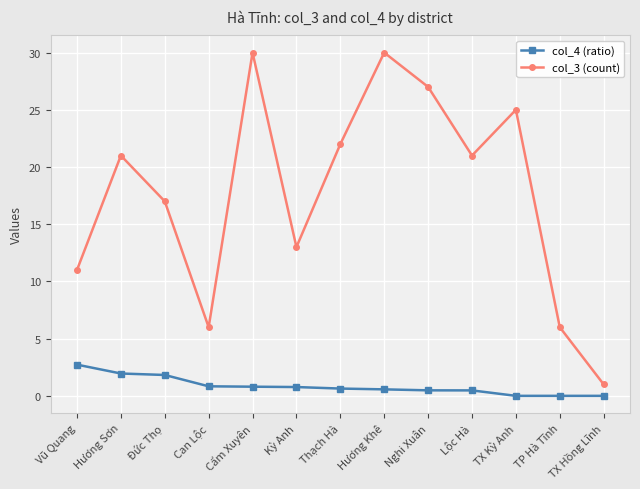

True or false: col_3 (count) and col_4 (ratio) cross at least once.

False